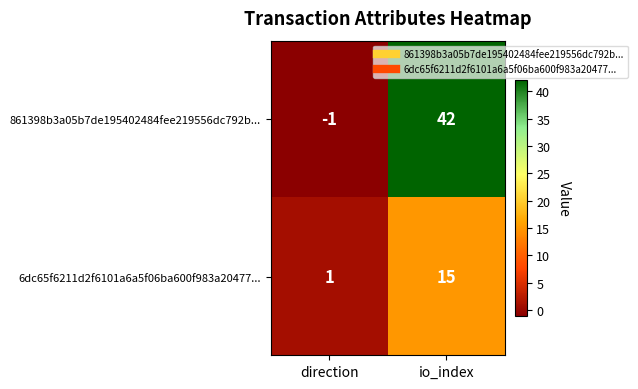

At which category does the chart reach its minimum across all series?

direction